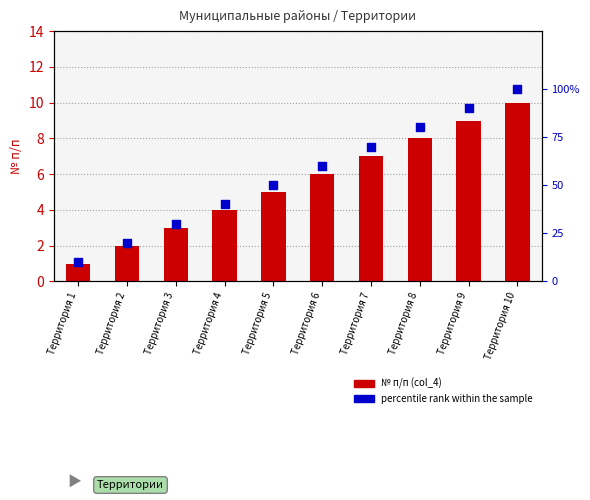

What are all the series names shown in the legend?

№ п/п (col_4), percentile rank within the sample